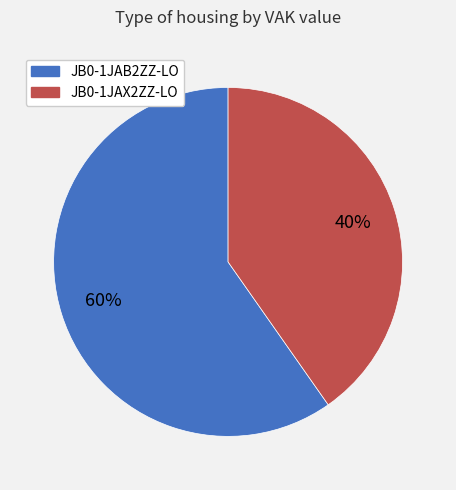

Is the sum of JB0-1JAB2ZZ-LO and JB0-1JAX2ZZ-LO greater than half?

Yes